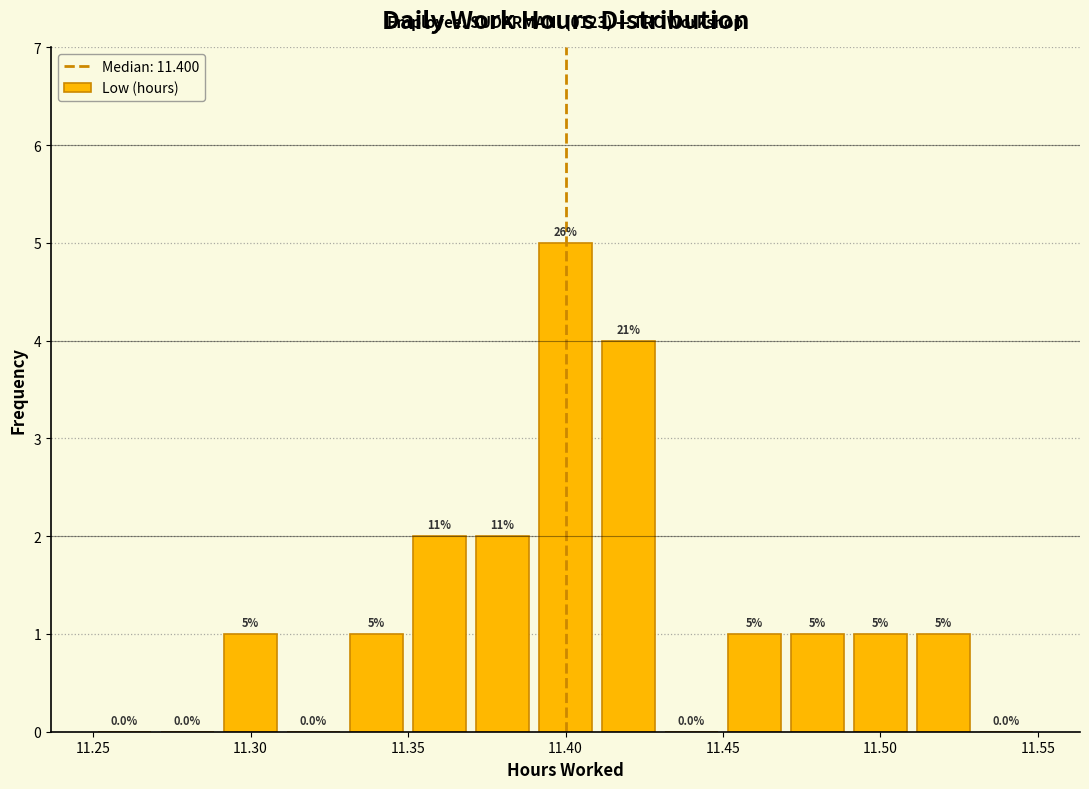

Which range on the x-axis has the tallest bar?

11.39 to 11.41